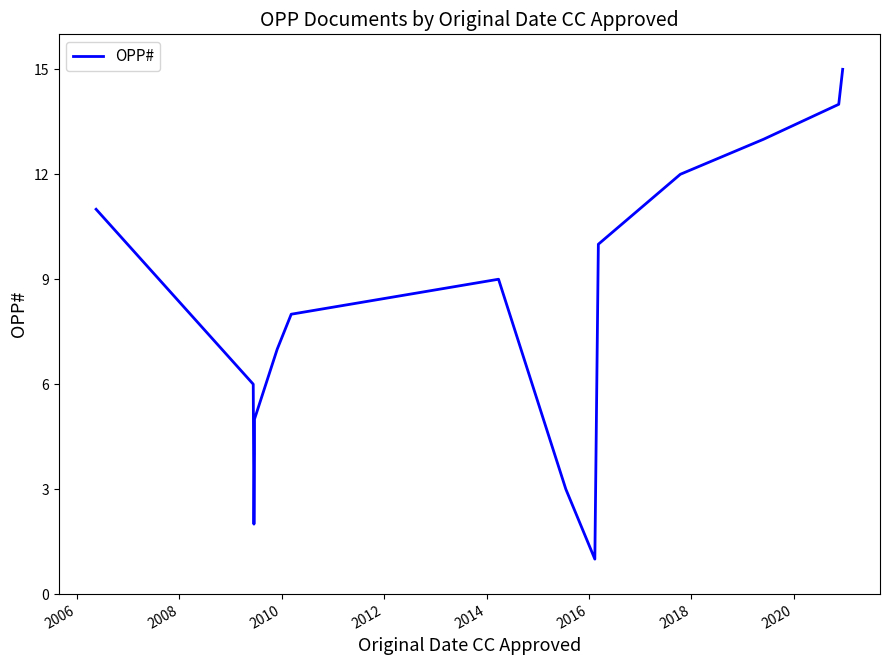

What is the value of the 3rd point from the left?

2